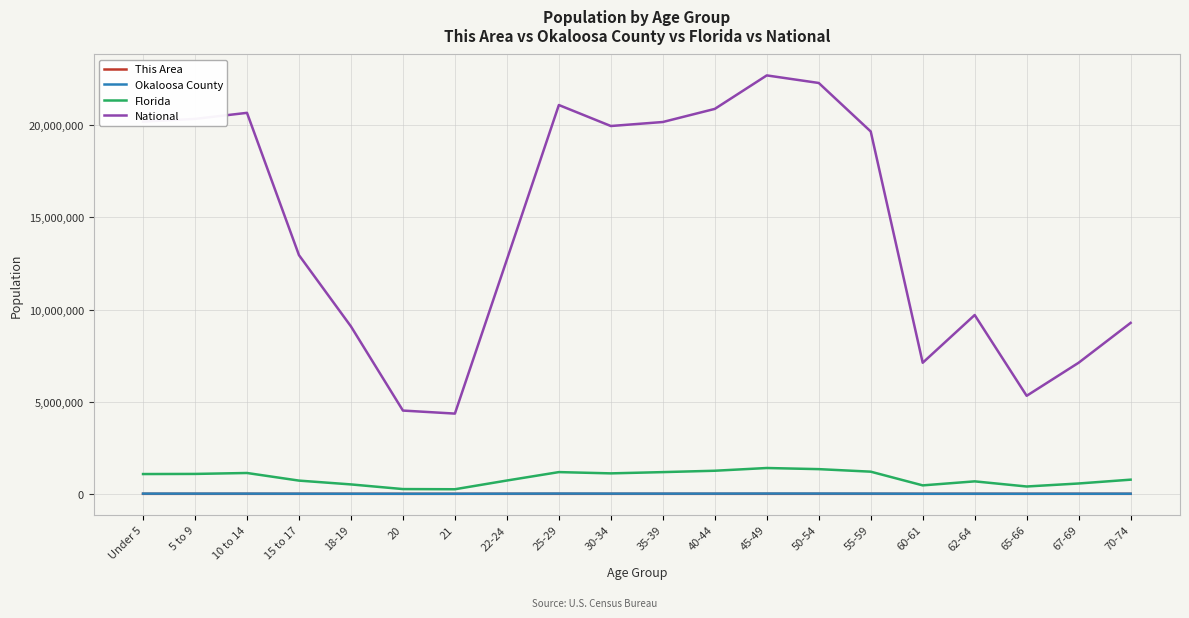

True or false: Florida and National intersect in this chart.

False